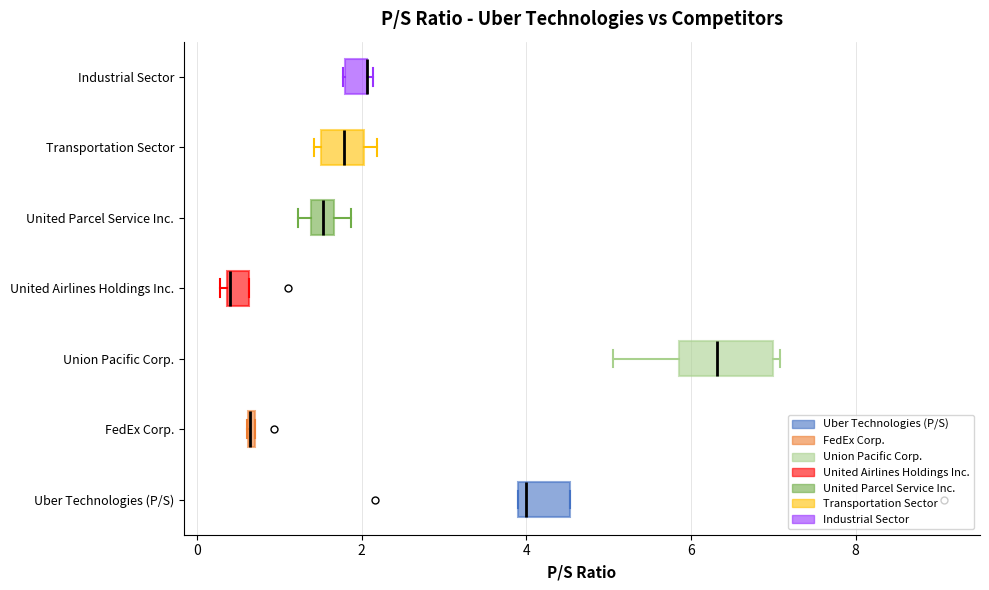

Comparing the boxes themselves (not the whiskers), which one is the widest?

Union Pacific Corp.